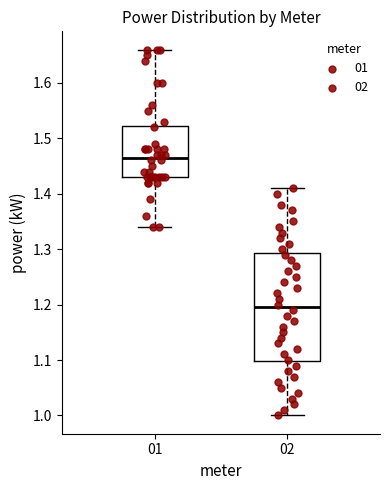

Reading left to right, read every box against the y-axis: the position of its median line, the range the box covers, and the ends of its whiskers. The values are not printed on the chart, so give them approximately, as read against the axis.

01: median 1.47, box 1.43 to 1.52, whiskers 1.34 to 1.66
02: median 1.20, box 1.10 to 1.29, whiskers 1.00 to 1.41